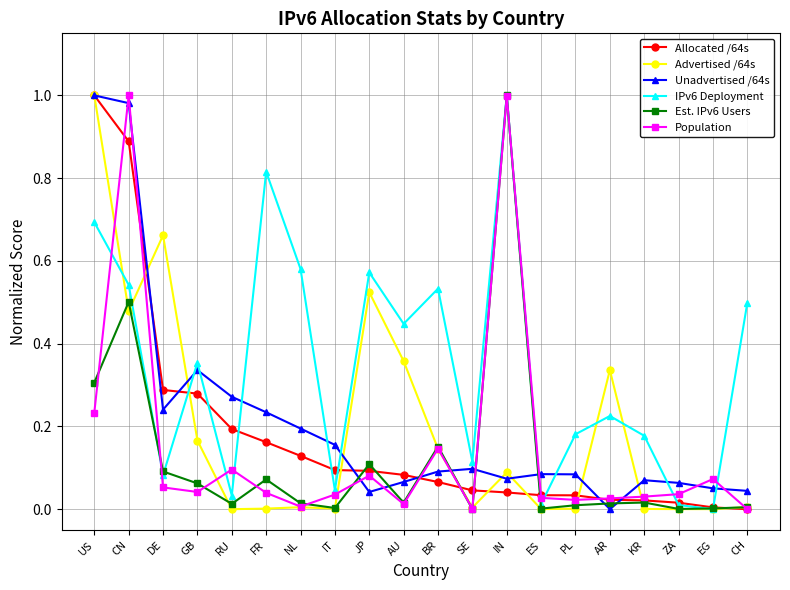

What is the label of the 20th point from the right?

US